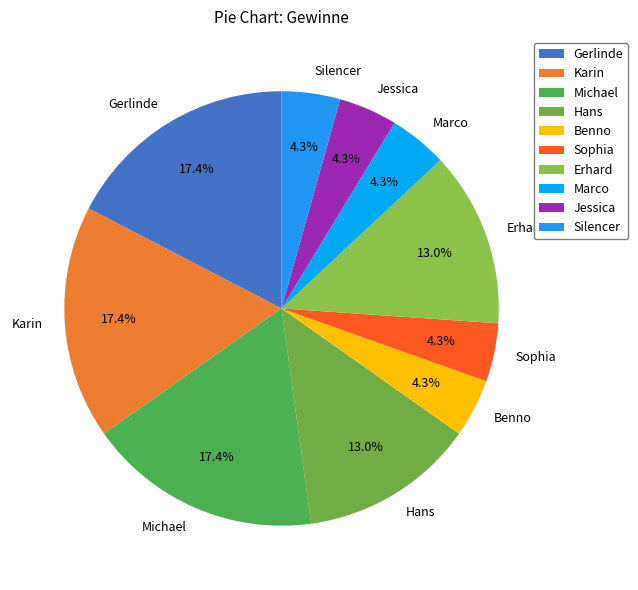

What percentage is the Karin slice, to the nearest percent?

17%